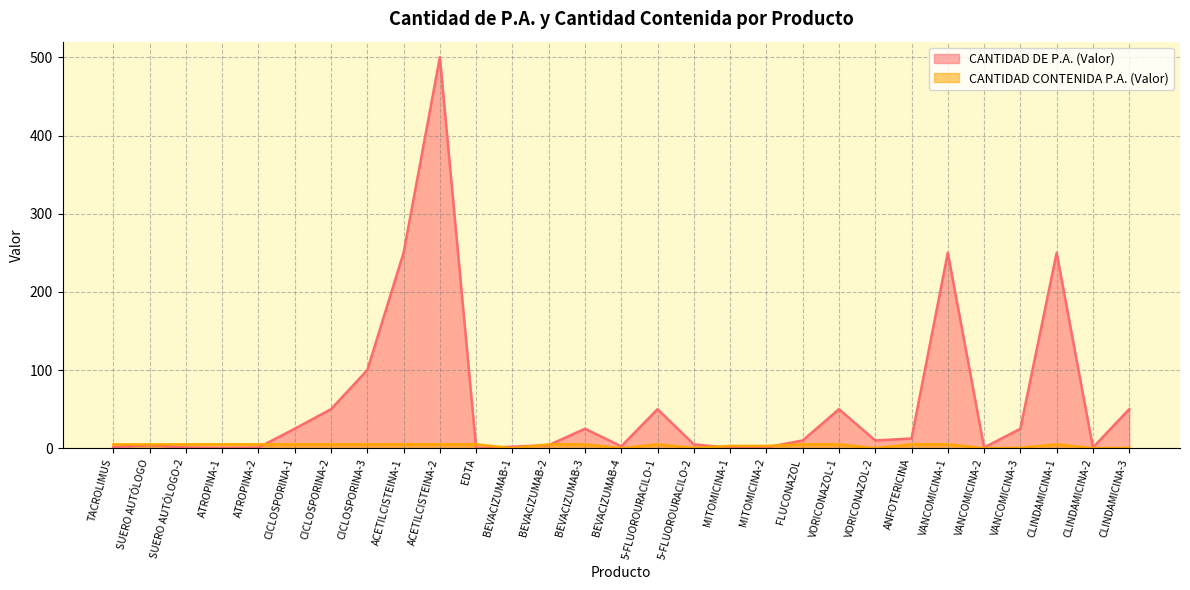

What is the label of the 27th point from the left?

CLINDAMICINA-1